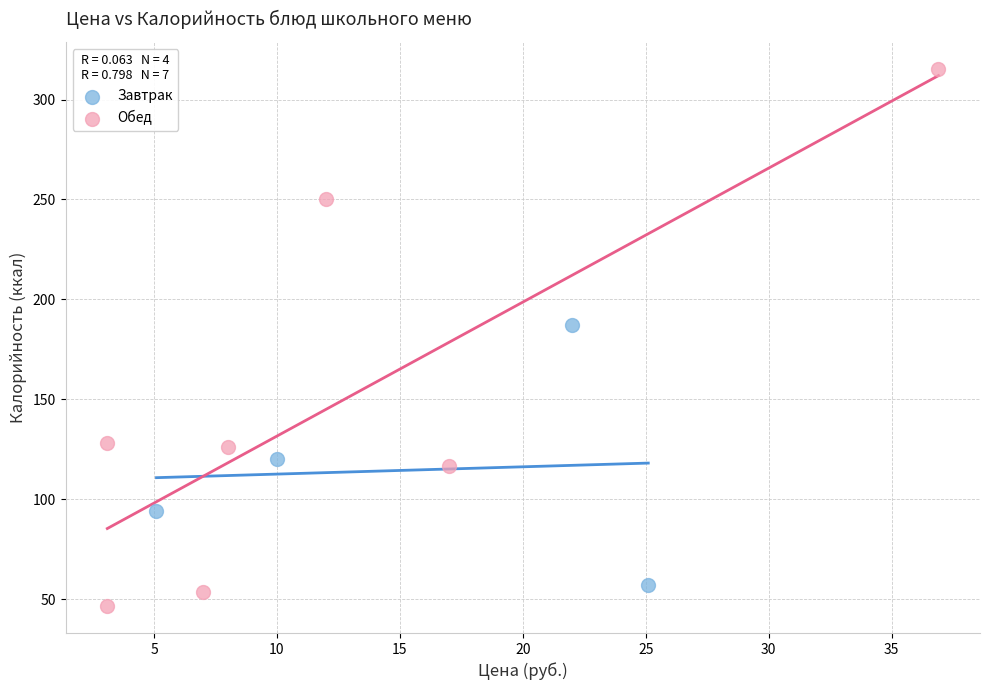

Which series reaches the minimum Y coordinate?

Обед